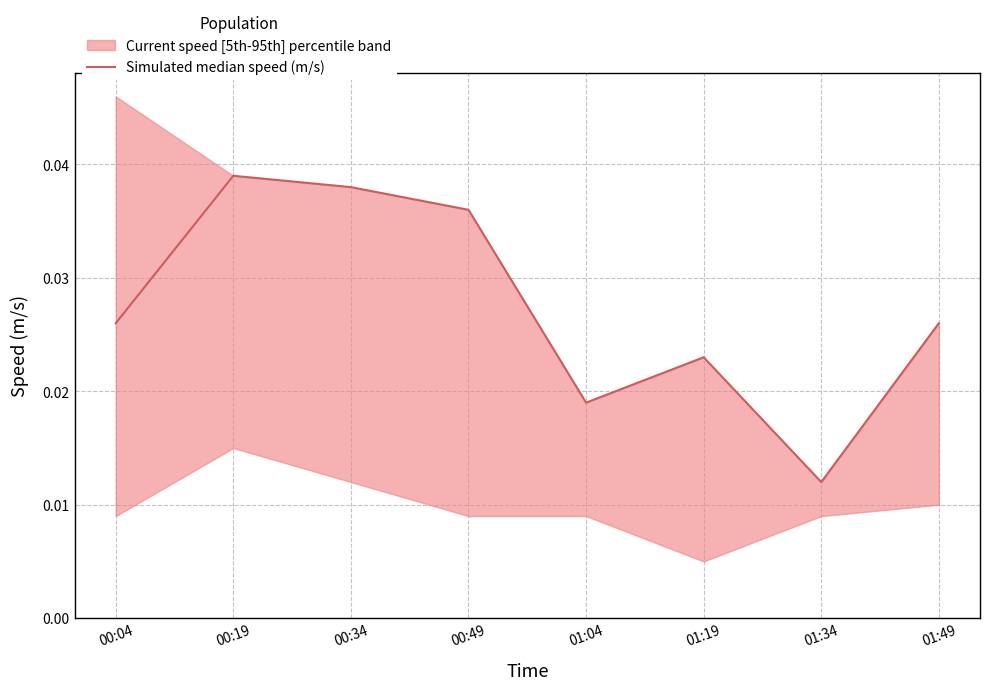

Rank the categories by value from highest to lowest.

00:19, 00:34, 00:49, 00:04, 01:49, 01:19, 01:04, 01:34